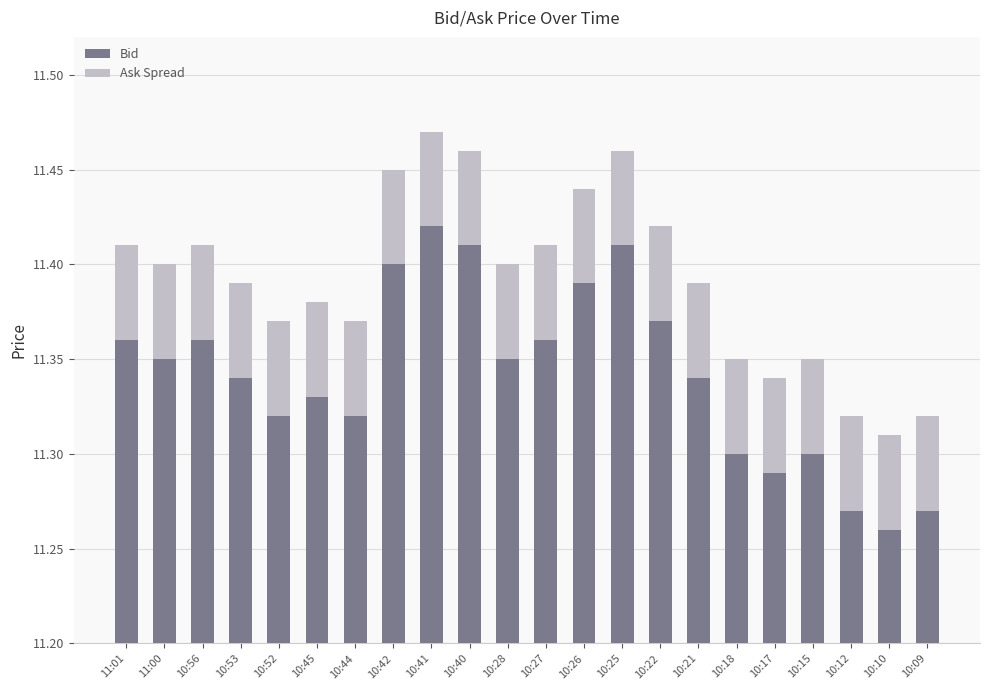

Which series has the largest total across all categories?

Bid